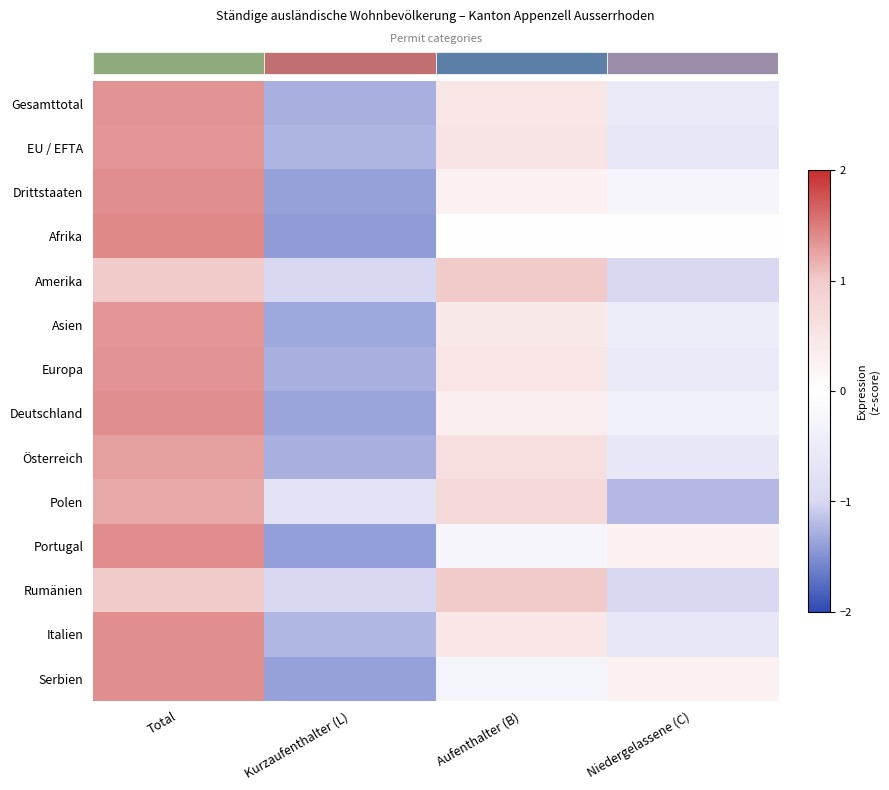

What is the smallest value displayed?

-1.4